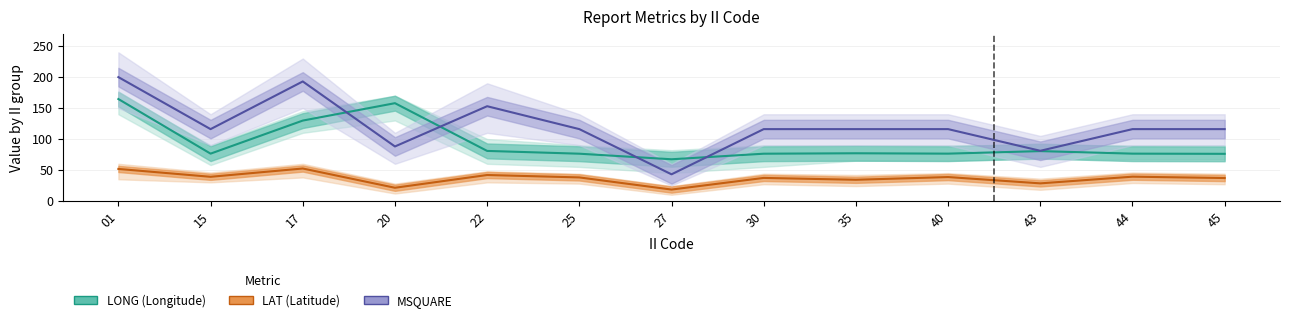

The LAT series shows 51.7 at 01. True or false?

True